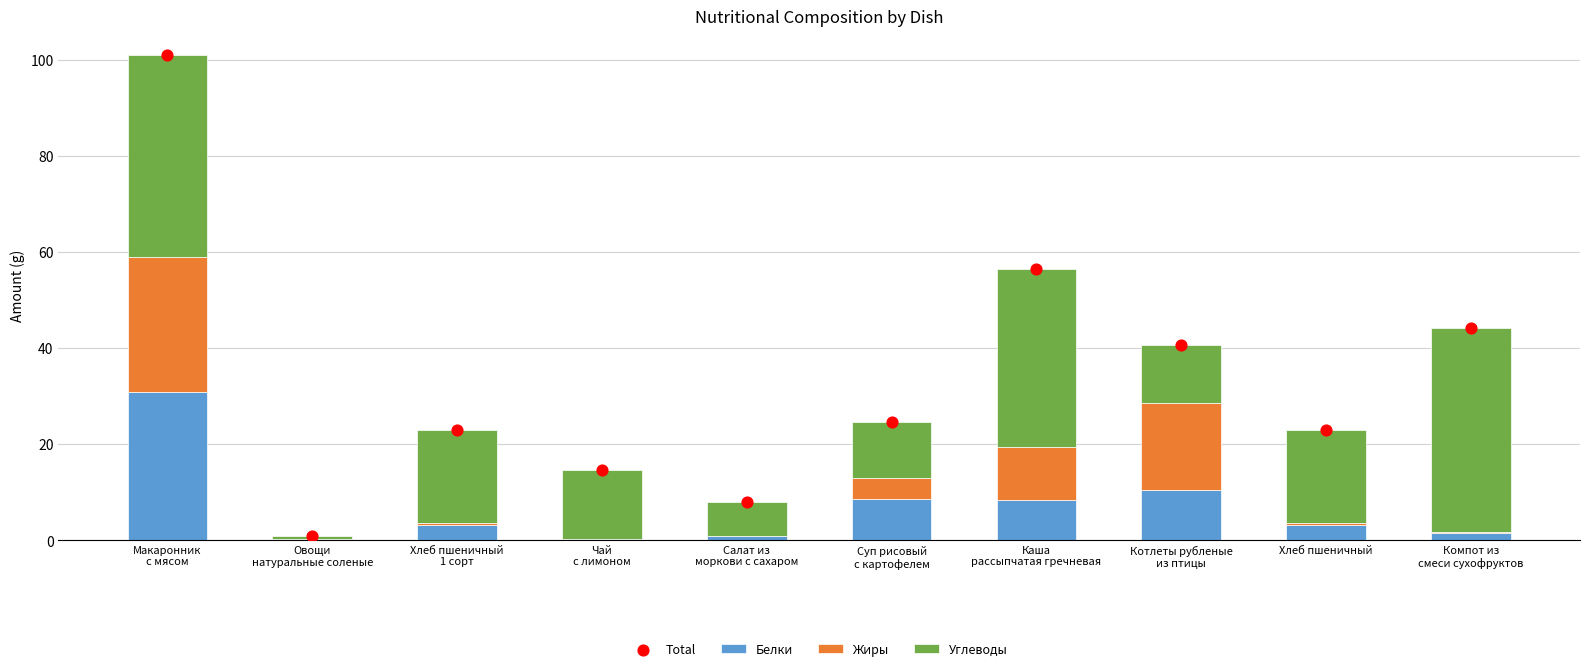

Which series has the largest total across all categories?

Total